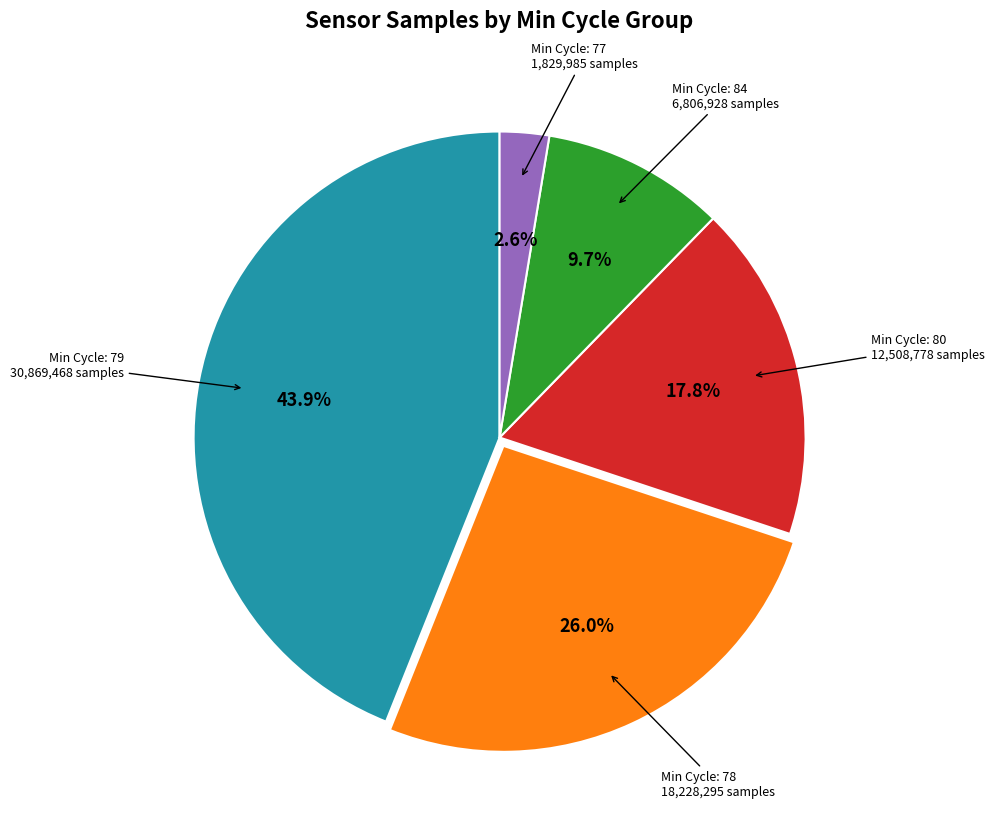

Is there a majority slice in this chart?

No